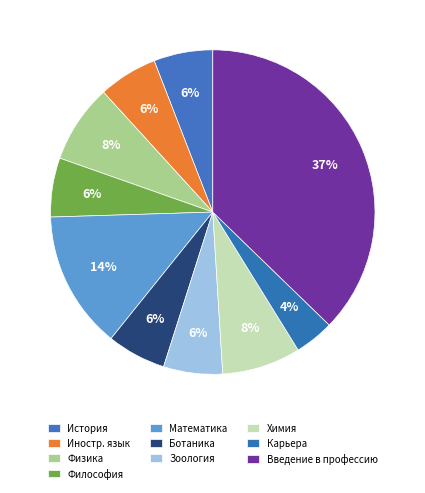

Count the number of slices in the pie.

10